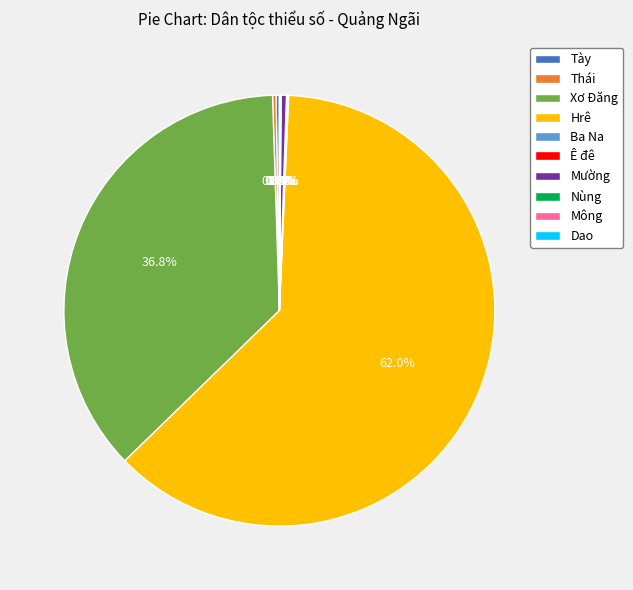

Which slice is the largest?

Hrê